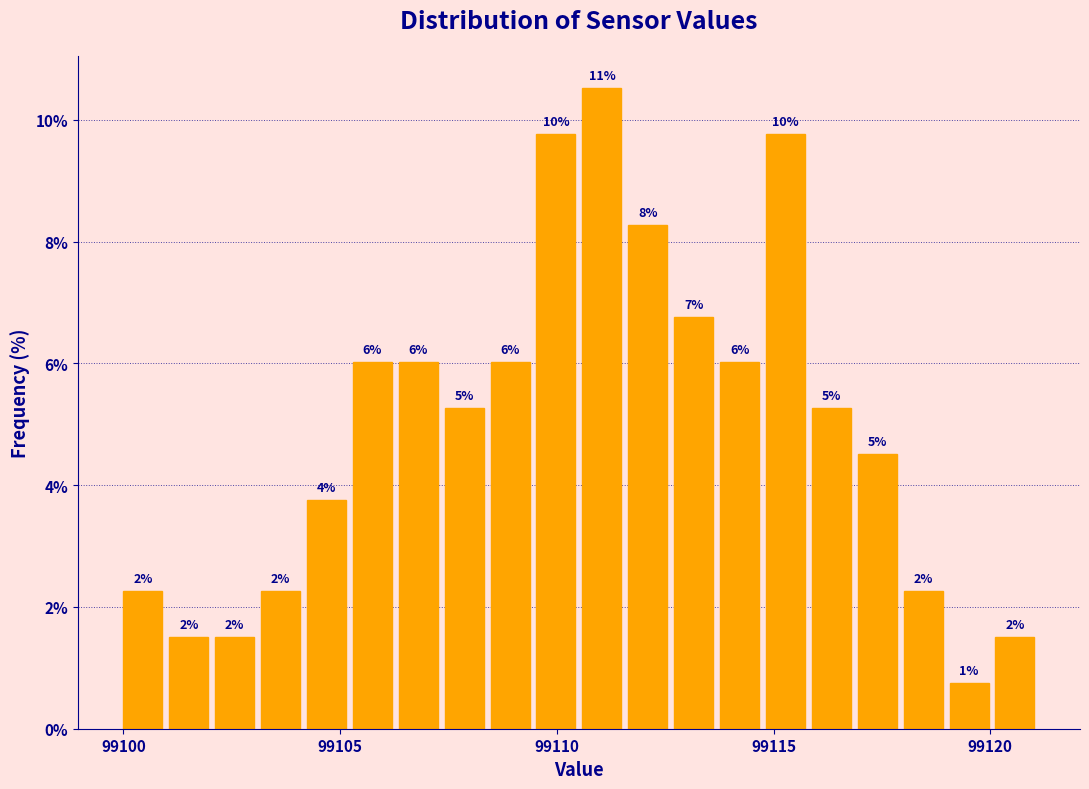

Read against the x-axis, roughly where is the centre of the tallest bar?

99111.0